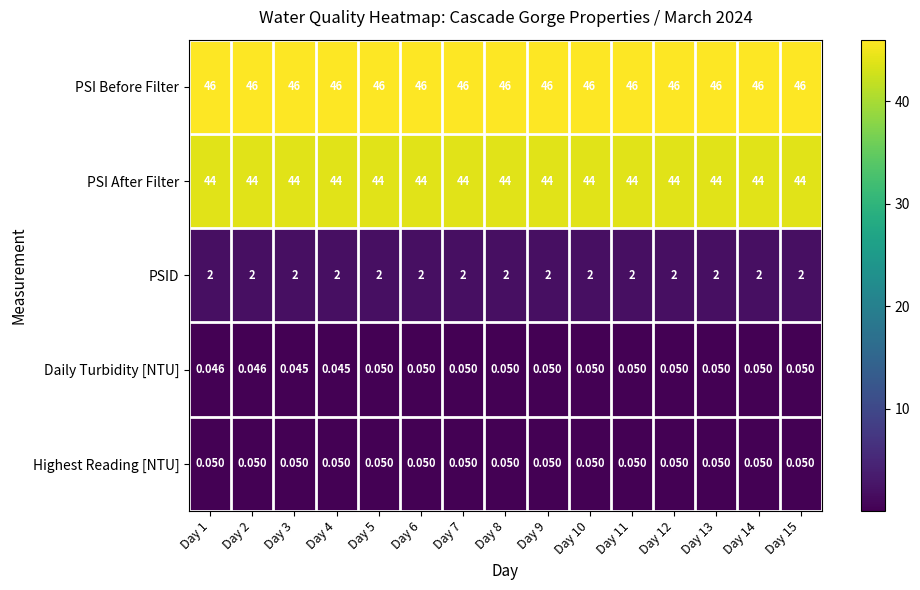

At Day 2, list the series in order from smallest to largest.

Daily Turbidity [NTU], Highest Reading [NTU], PSID, PSI After Filter, PSI Before Filter